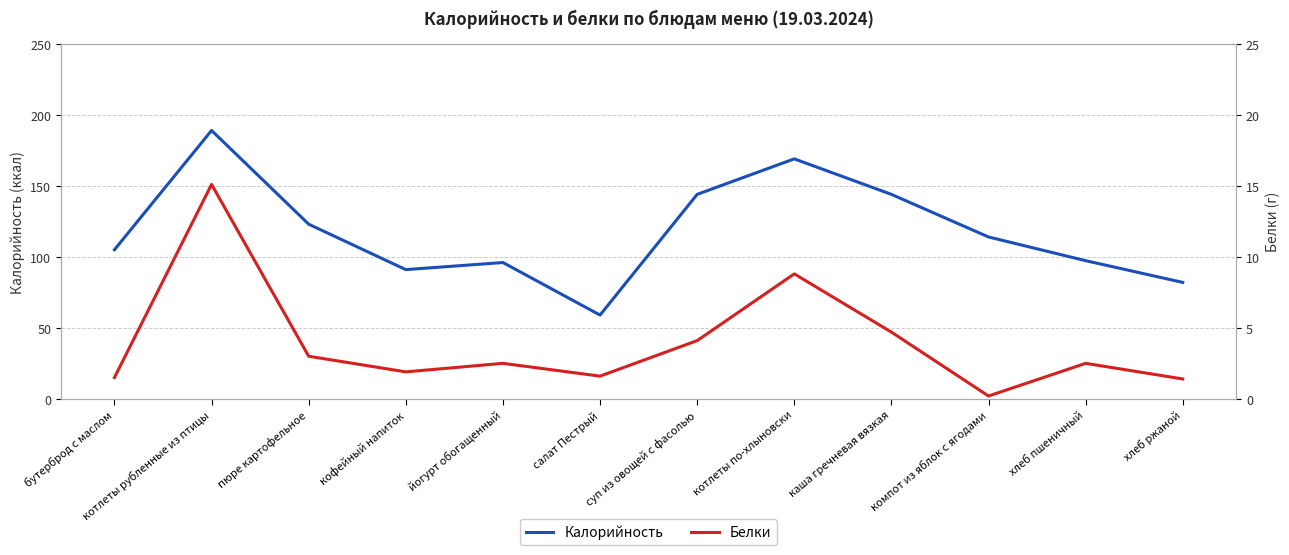

How many data points in Белки are above 2?

7